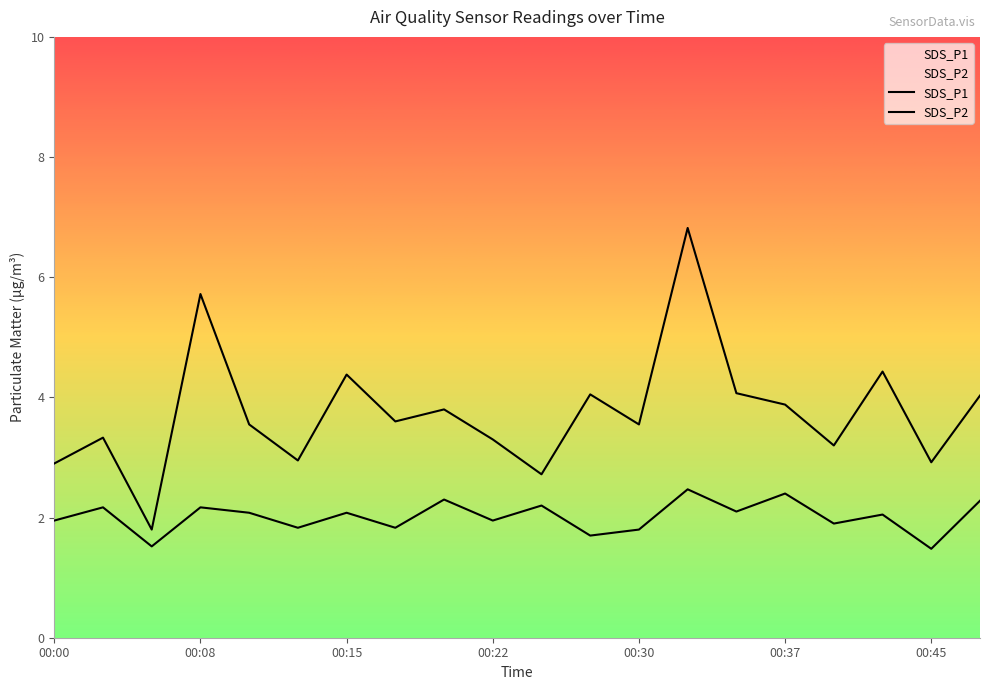

Which series has the largest total across all categories?

SDS_P1